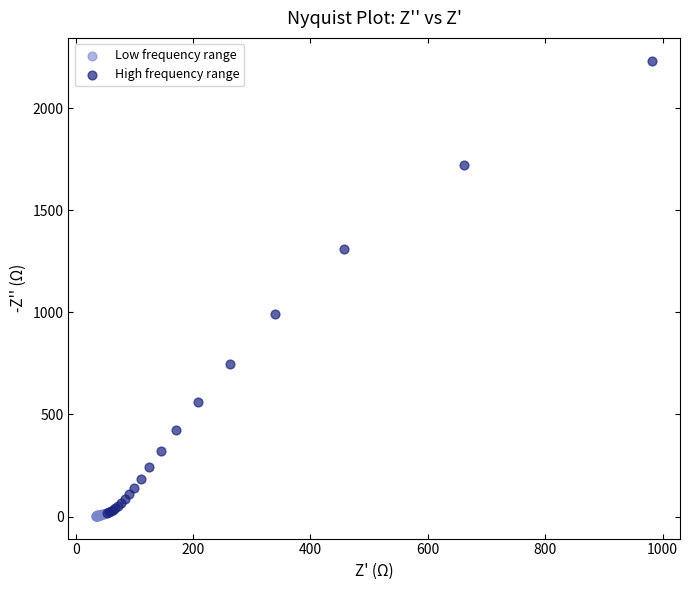

Which series reaches the maximum Y coordinate?

High frequency range